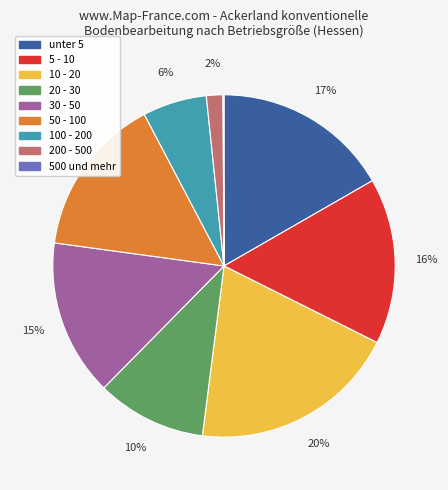

Combined, do 30 - 50 and 5 - 10 account for over 50%?

No